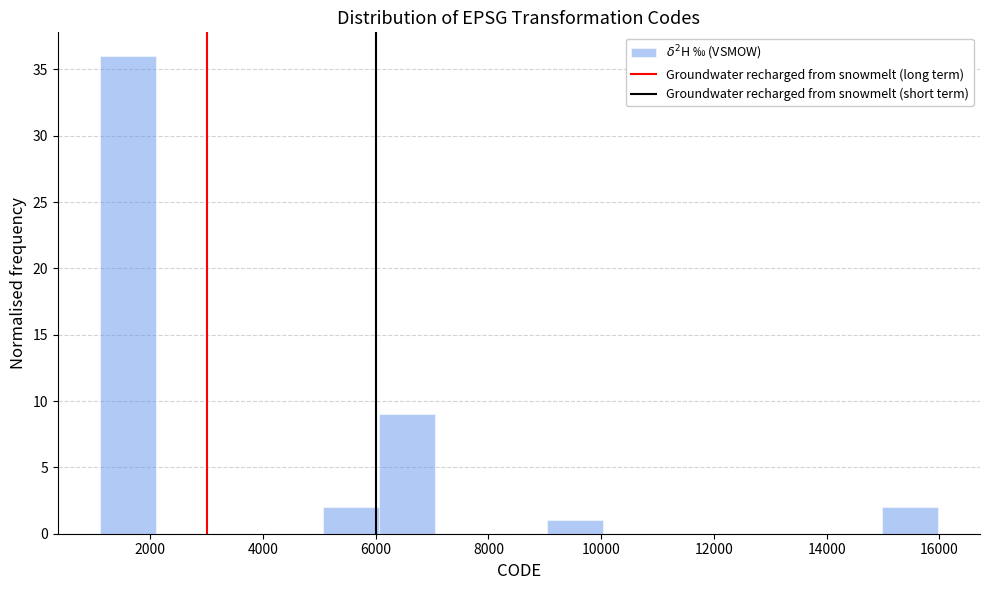

Over which range of the x-axis is the bar tallest?

1200 to 2000